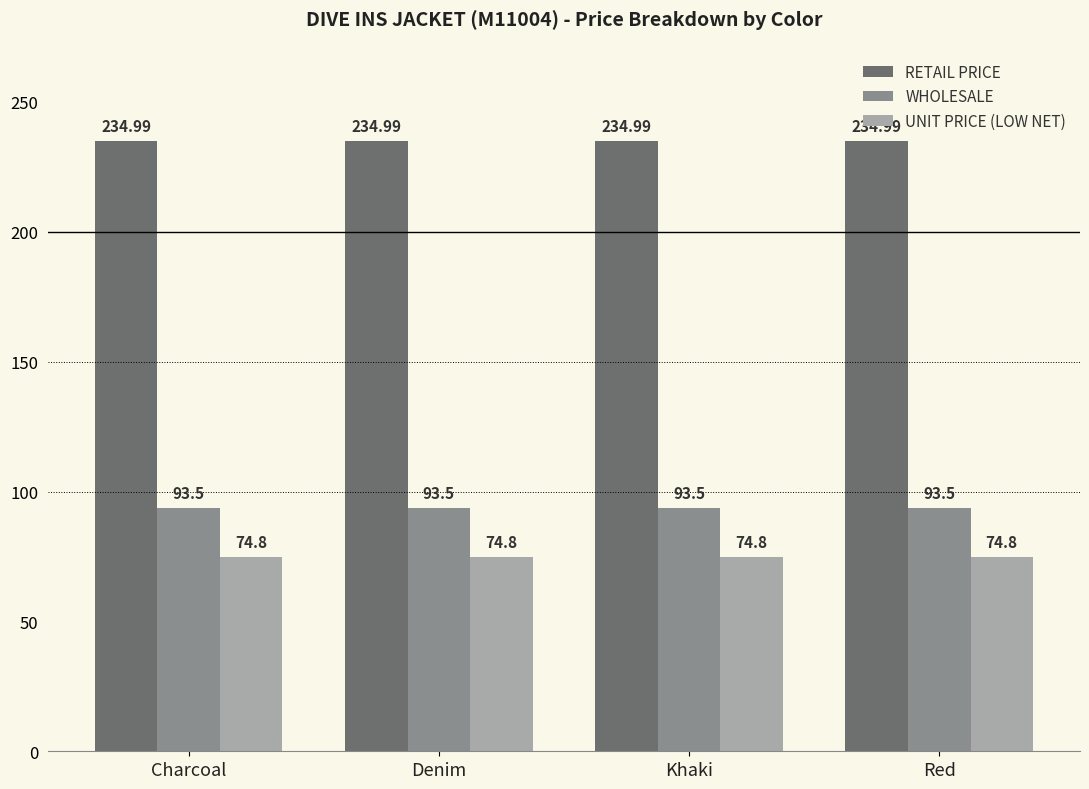

The value of UNIT PRICE (LOW NET) at Khaki is 74.8. True or false?

True